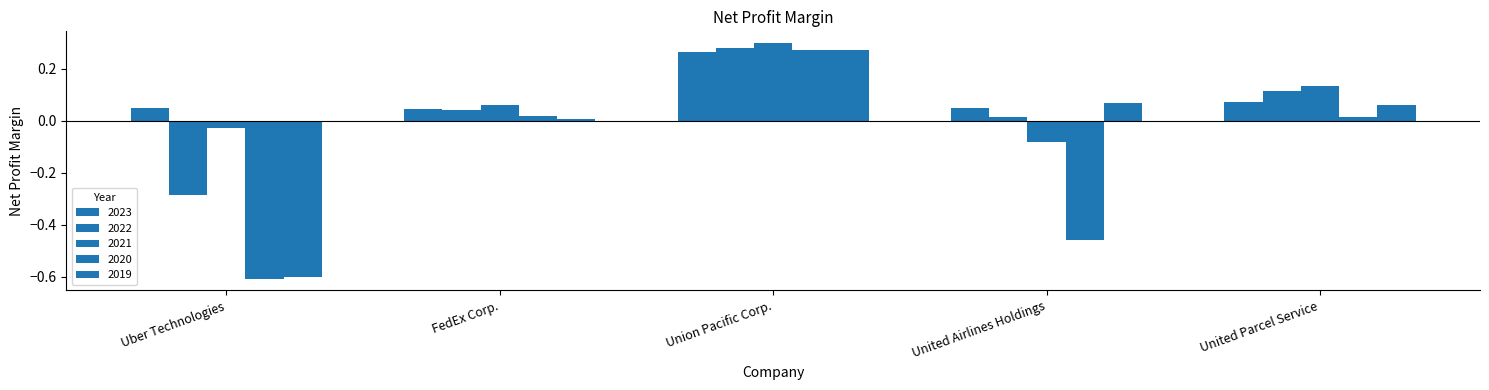

What is the sum of all 2019 values?

-0.2